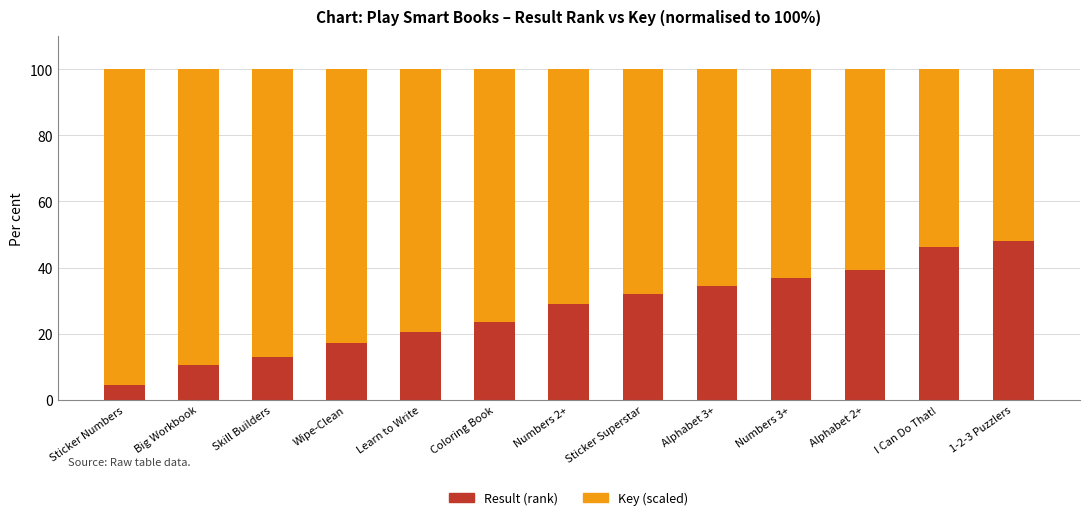

Reading left to right, what are the values for Result (rank)?

4.5	10.5	13.0	17.1	20.5	23.7	29.0	32.1	34.5	36.9	39.1	46.1	48.0